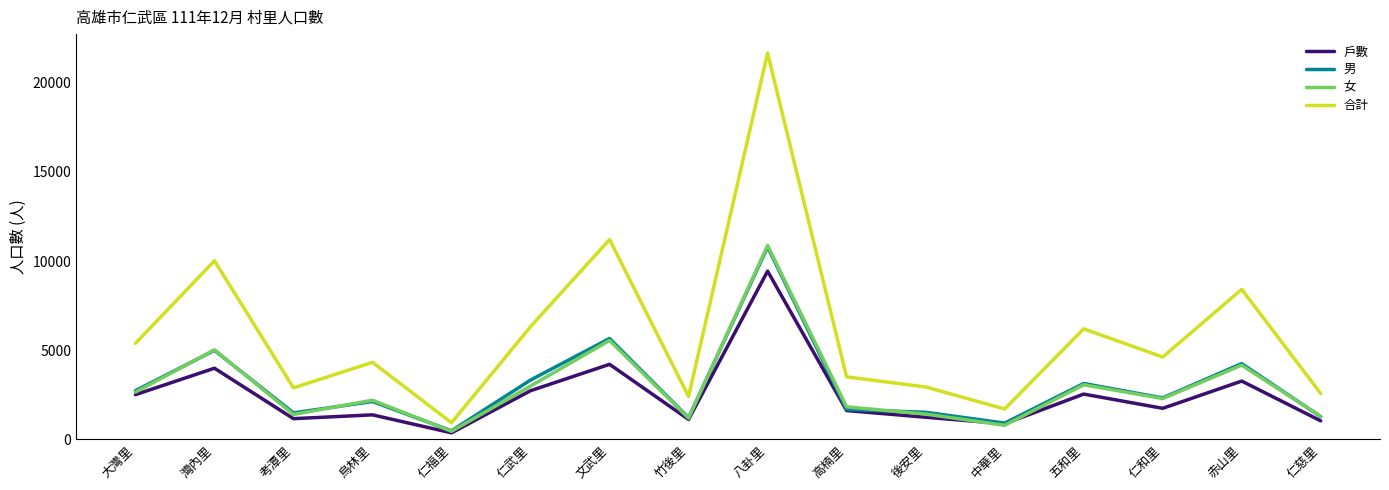

At which category does 男 reach its first local peak?

灣內里